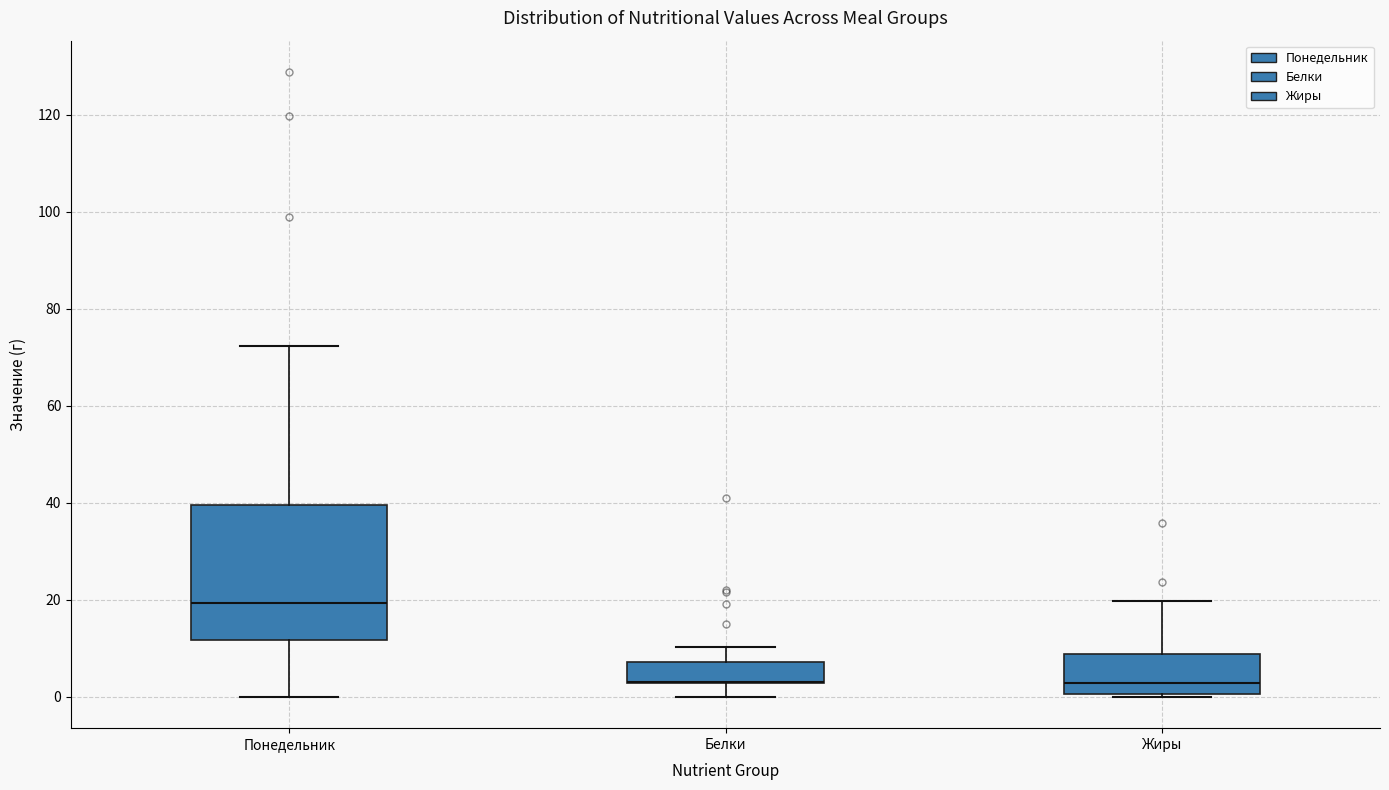

Reading left to right, transcribe this box plot: for each box, give where its median line is, the range the box spans, and where its two whiskers end, as read against the y-axis. The values are not printed on the chart, so give them approximately, as read against the axis.

Понедельник: median 20, box 12 to 40, whiskers 0 to 72
Белки: median 4 (drawn on the box's lower edge), box 2 to 8, whiskers 0 to 10
Жиры: median 2, box 0 to 8, whiskers 0 to 20